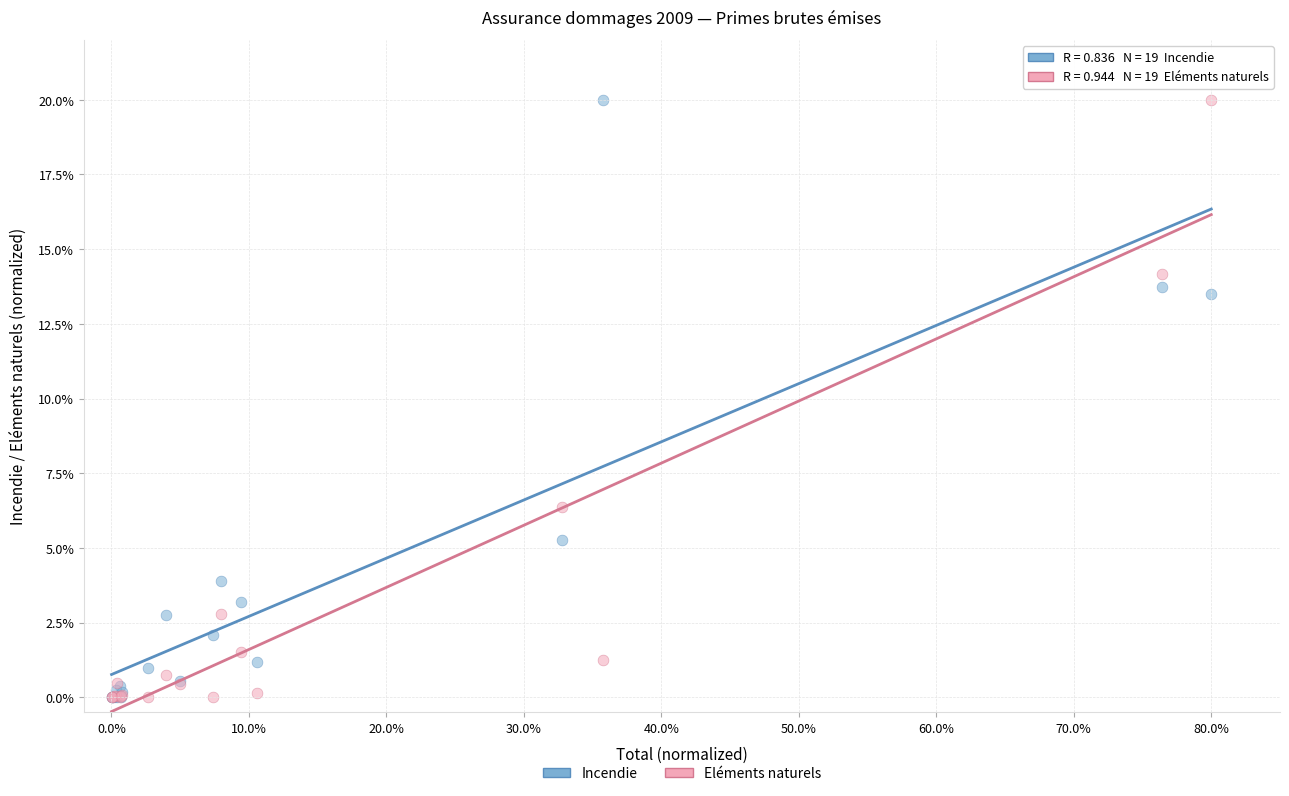

What are all the series names shown in the legend?

Incendie, Eléments naturels